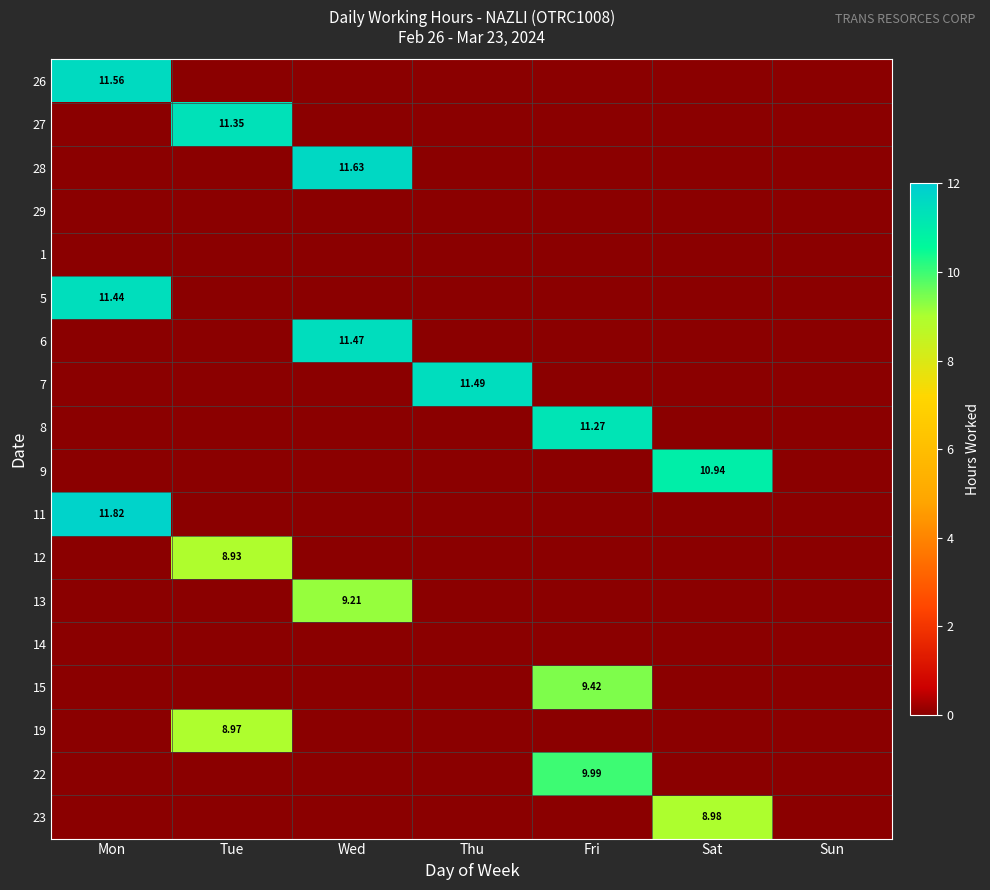

Is the value of 26 at Wed greater than the value of 14 at Thu?

No